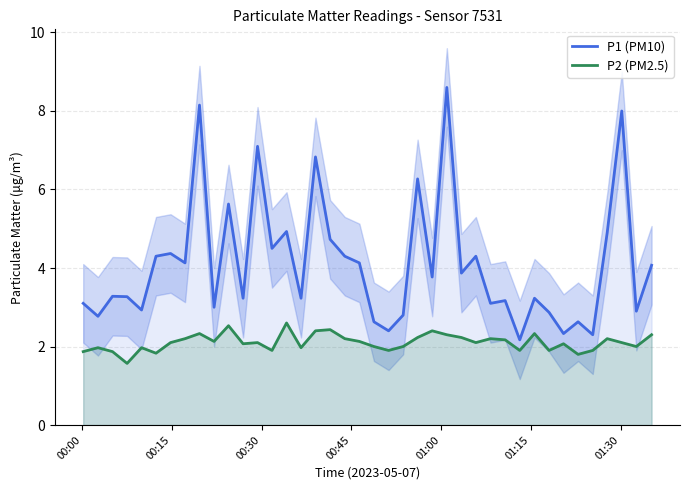

True or false: P2 (PM2.5) and P1 (PM10) intersect in this chart.

False